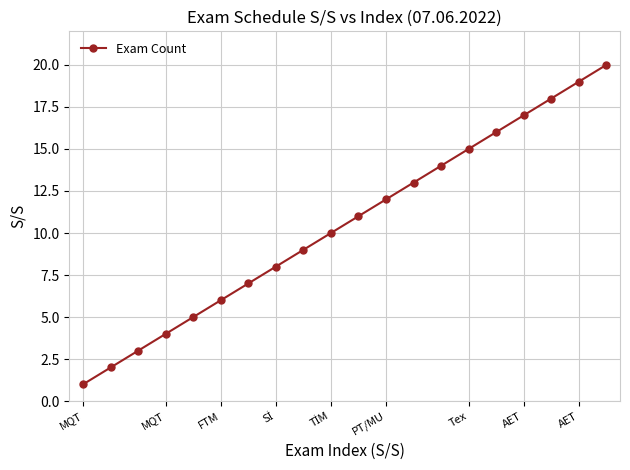

True or false: the data has more than 1 interior local peaks.

False